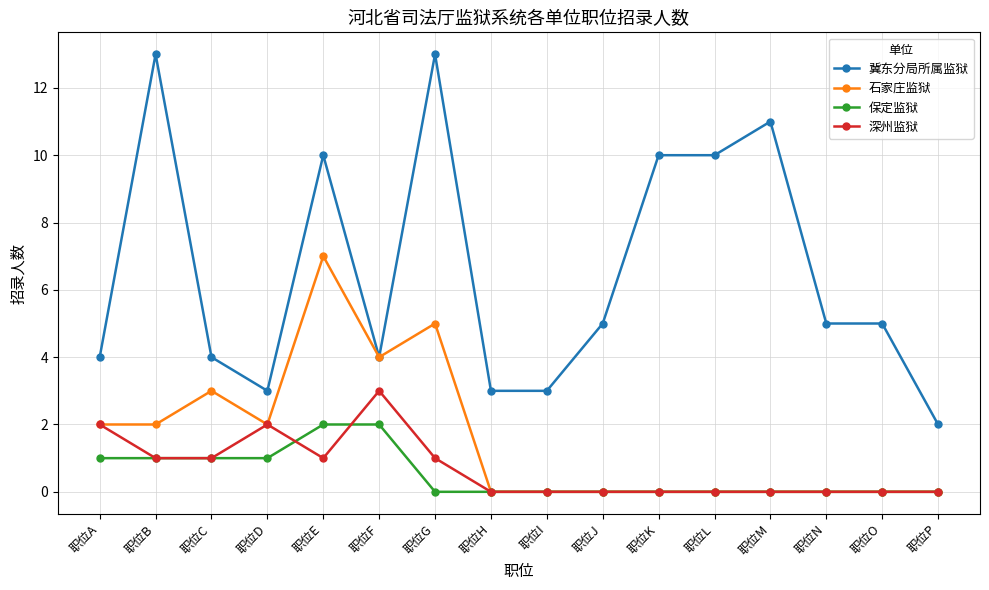

Read the 石家庄监狱 value at 职位C.

3